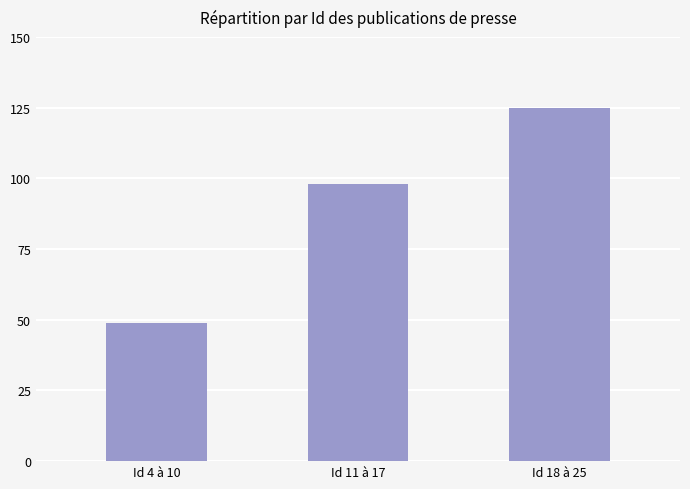

What is the average value?

91